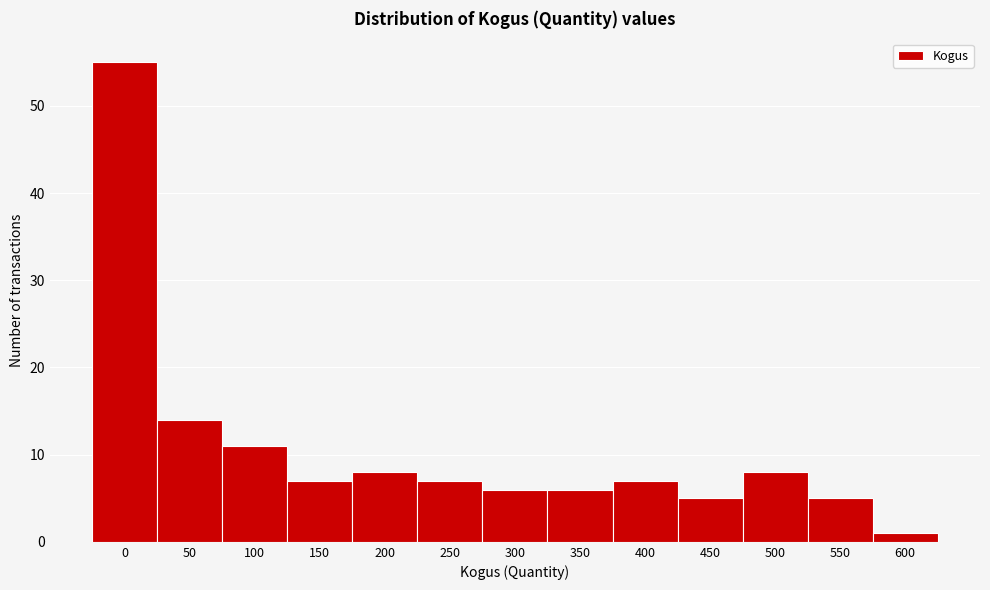

Reading left to right, list all the values displayed in this chart.

55	14	11	7	8	7	6	6	7	5	8	5	1